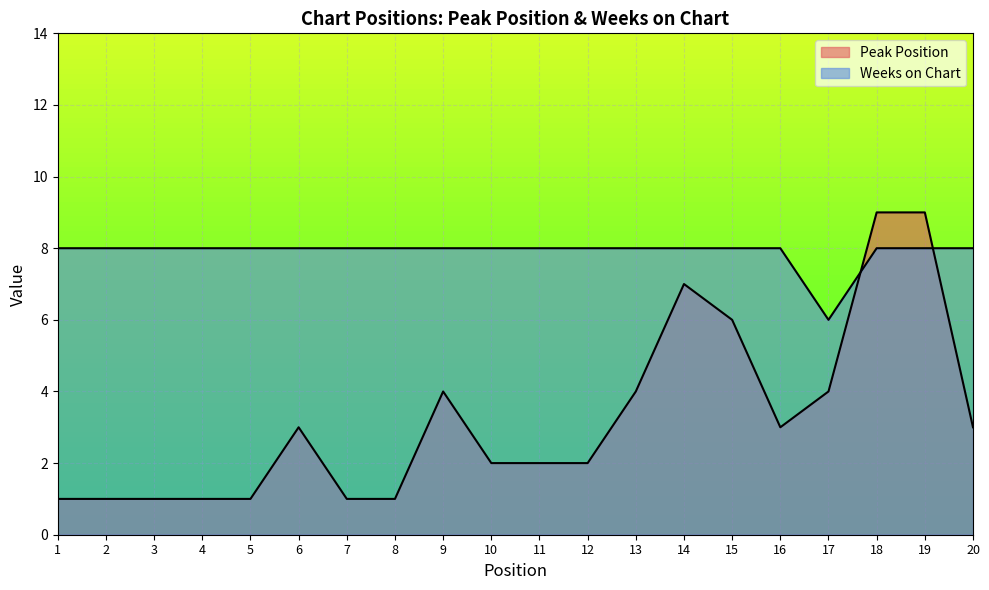

Where do Peak Position and Weeks on Chart first cross each other?

17 and 18